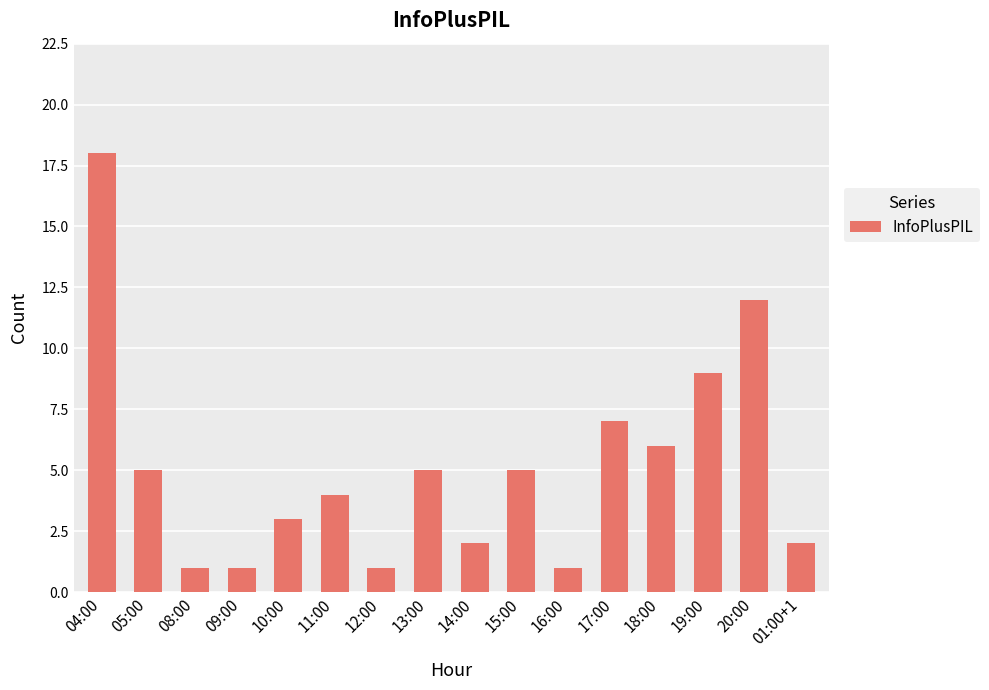

What is the greatest value displayed?

18